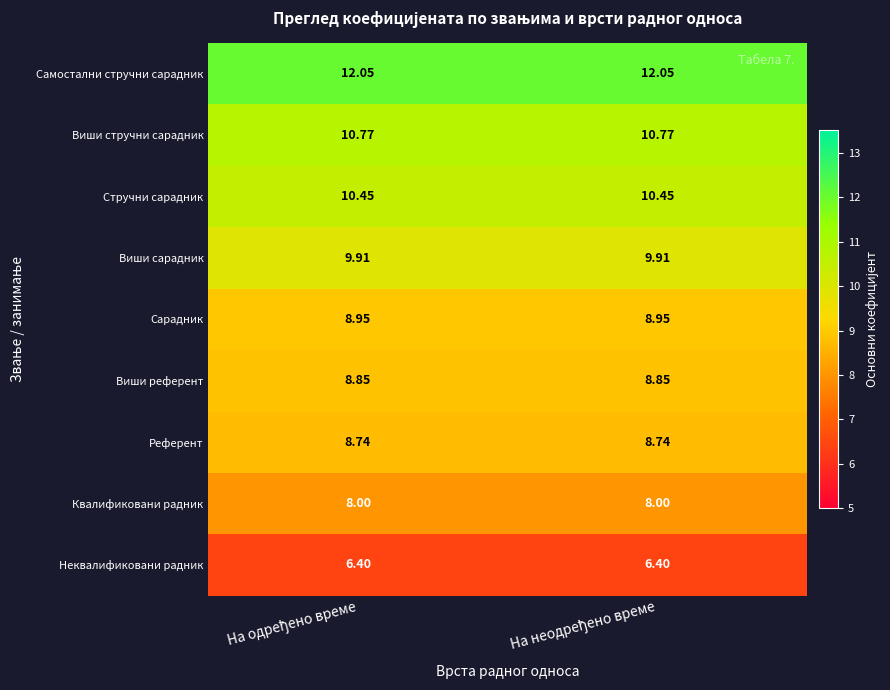

Rank the series by their maximum value, from lowest to highest.

Неквалификовани радник, Квалификовани радник, Референт, Виши референт, Сарадник, Виши сарадник, Стручни сарадник, Виши стручни сарадник, Самостални стручни сарадник